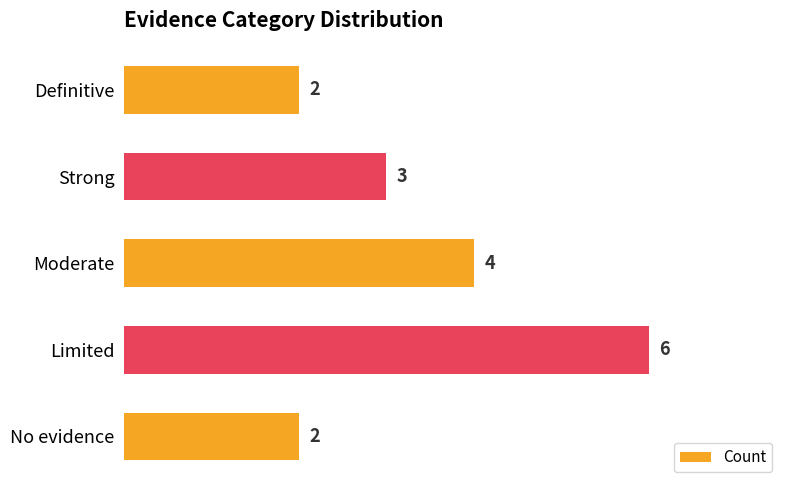

Is it true that the value at Limited is 3?

False